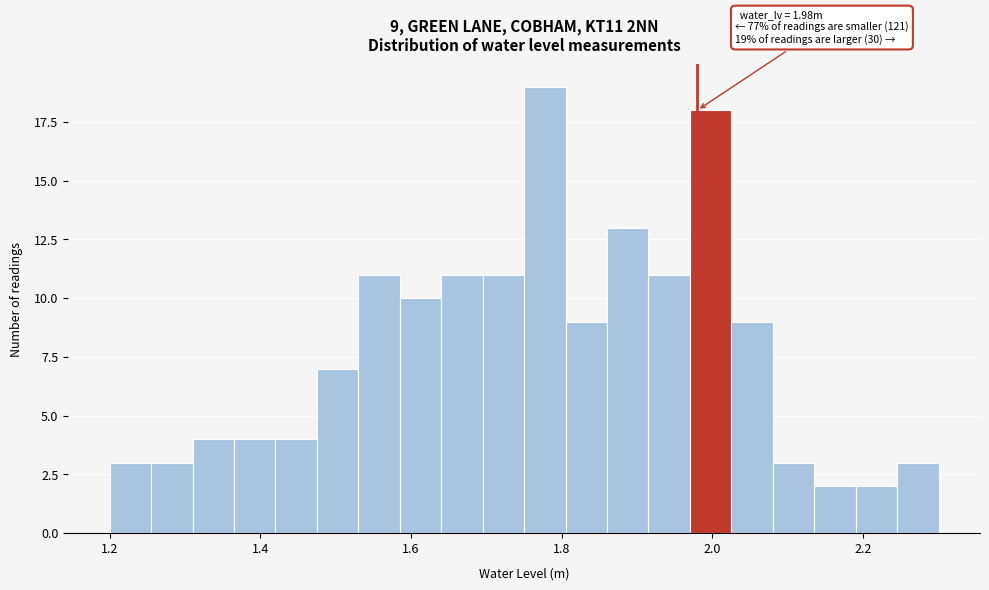

Read against the x-axis, roughly where is the centre of the tallest bar?

1.78